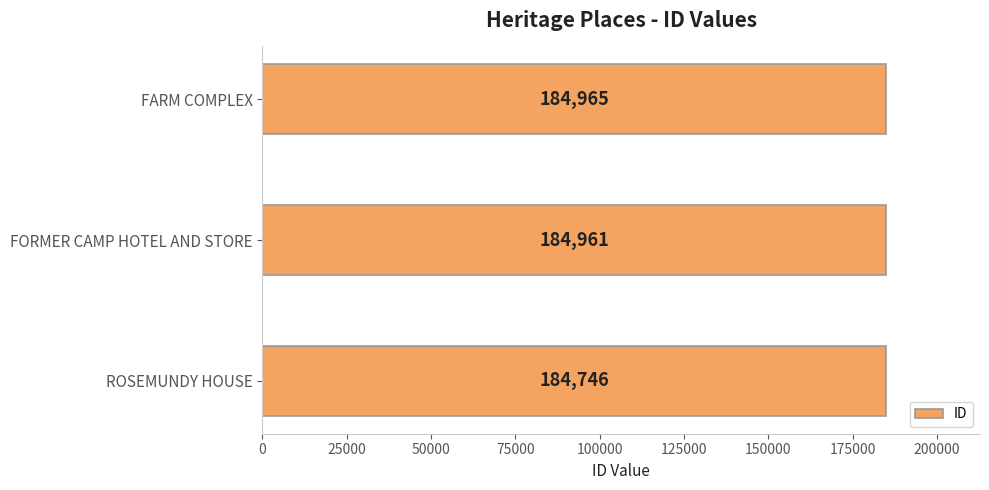

What value does the data have at ROSEMUNDY HOUSE, to the nearest 50?

184750